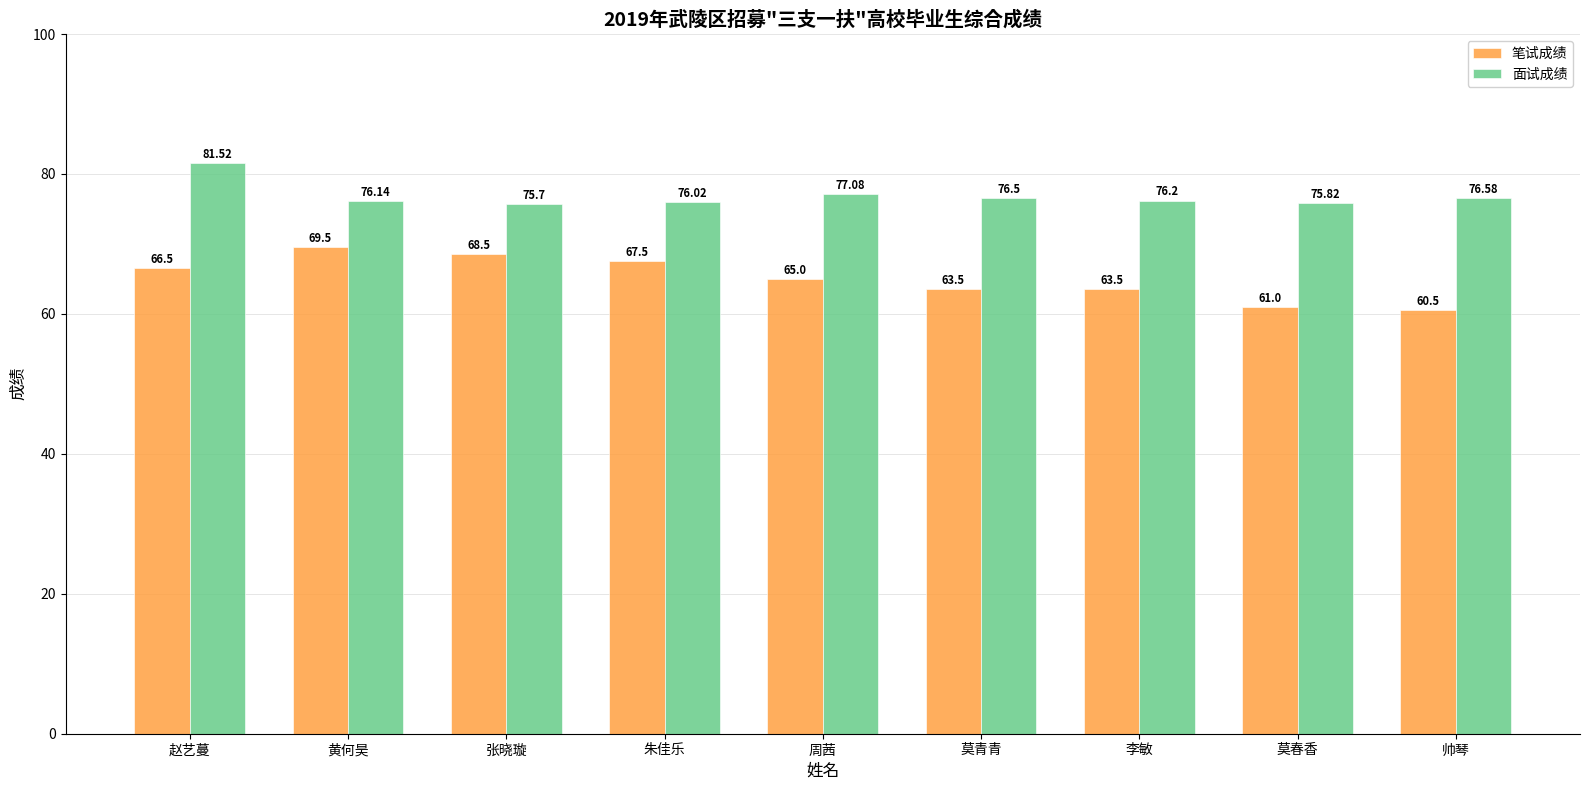

What are all the series names shown in the legend?

笔试成绩, 面试成绩